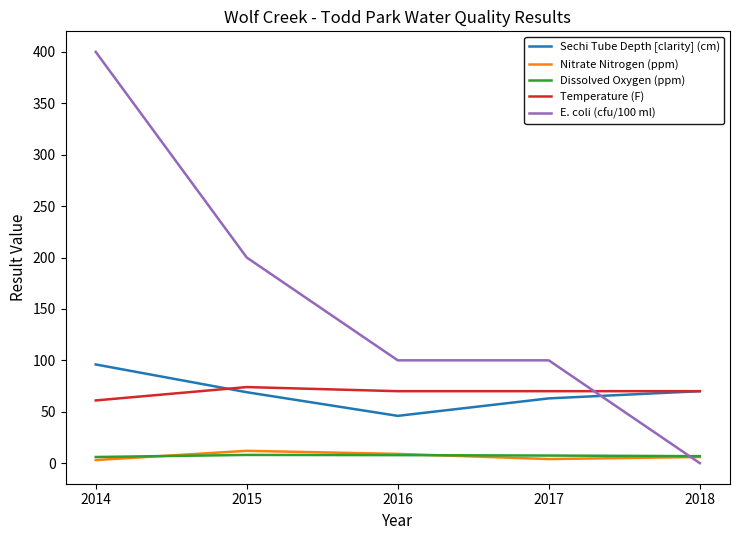

What value does the E. coli (cfu/100 ml) series have at 2014?

400.0